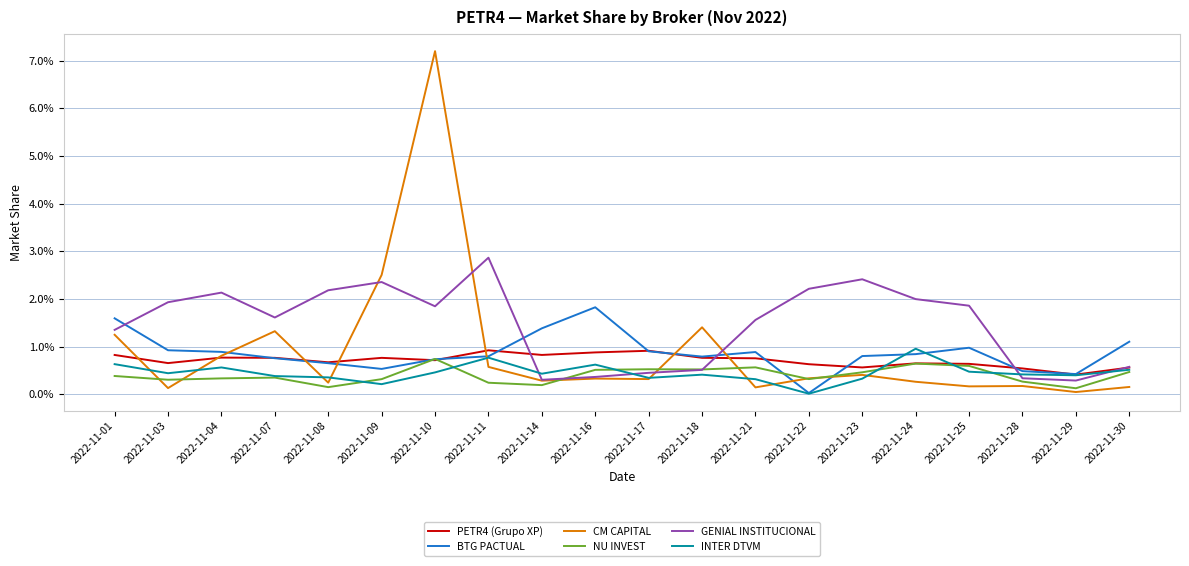

What are all the series names shown in the legend?

PETR4 (Grupo XP), BTG PACTUAL, CM CAPITAL, NU INVEST, GENIAL INSTITUCIONAL, INTER DTVM